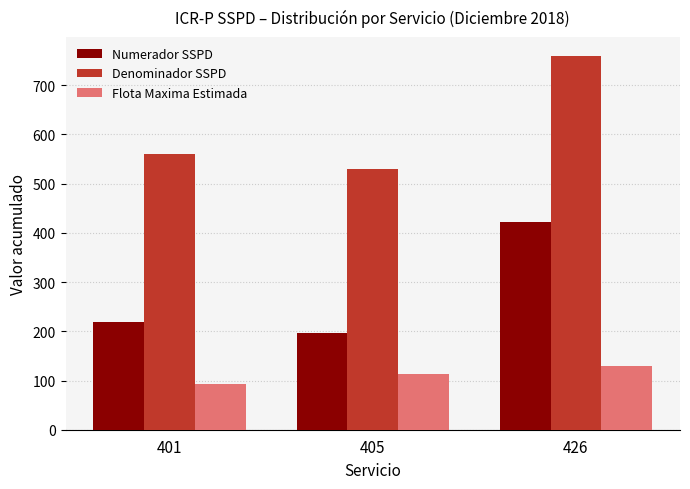

What is the difference between the Denominador SSPD values at 426 and 405?

230